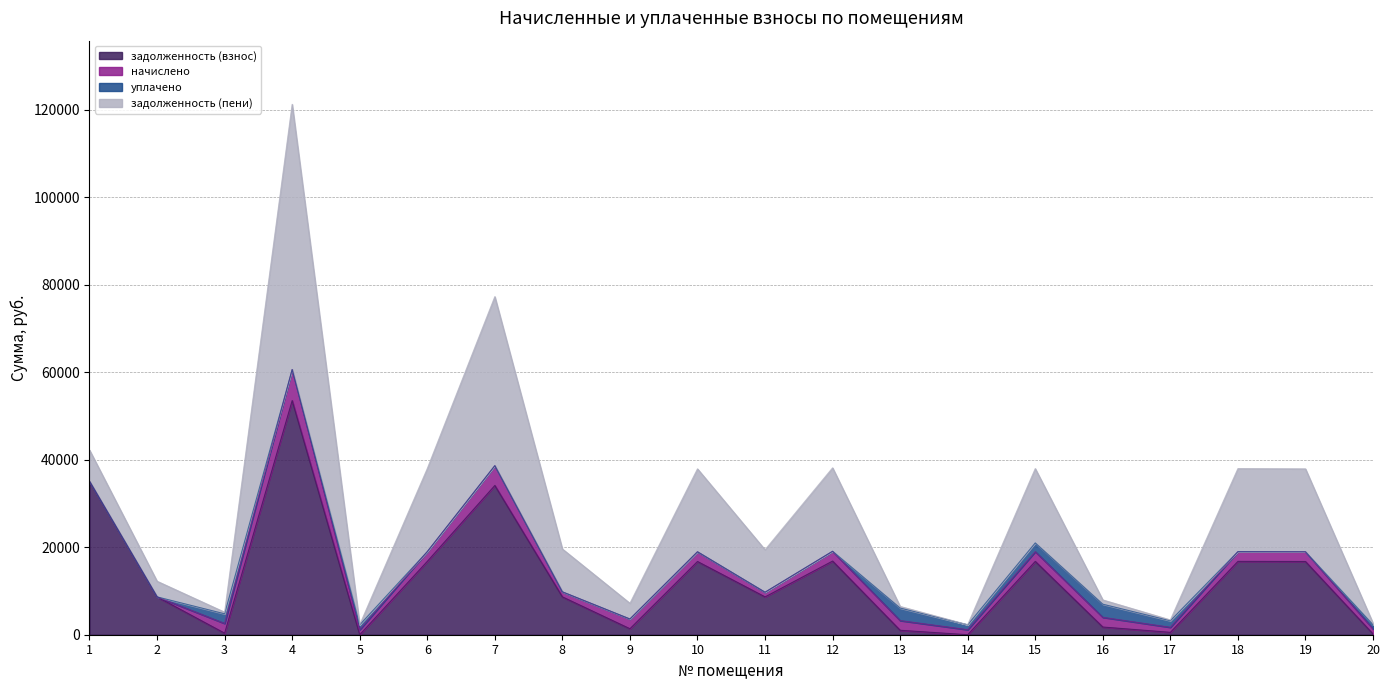

At which category is the sum across all series the highest?

4